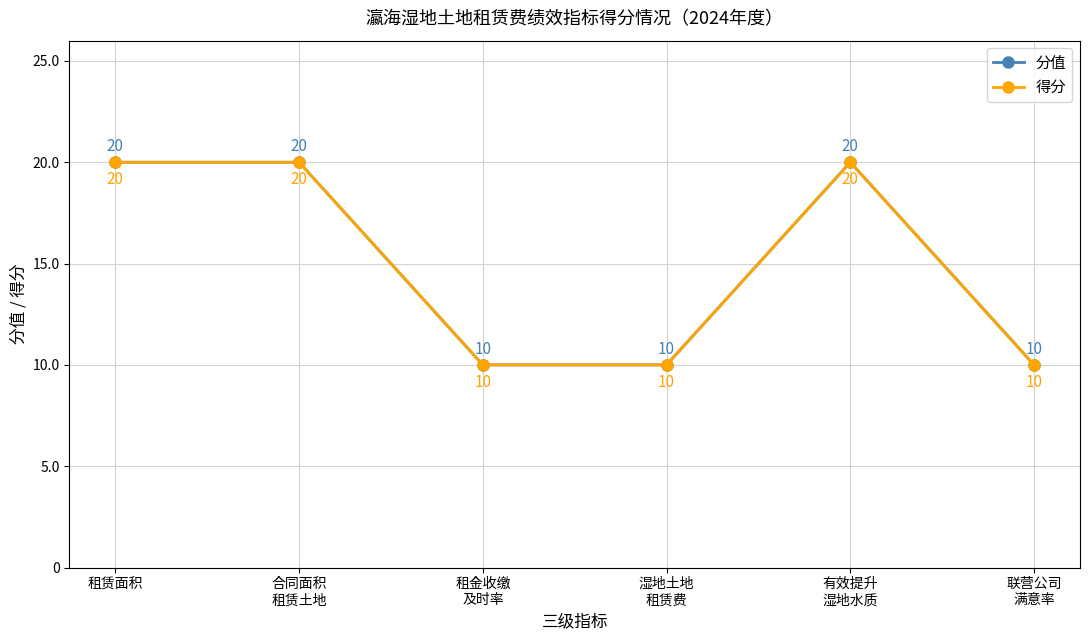

Does the chart have visible grid lines?

Yes